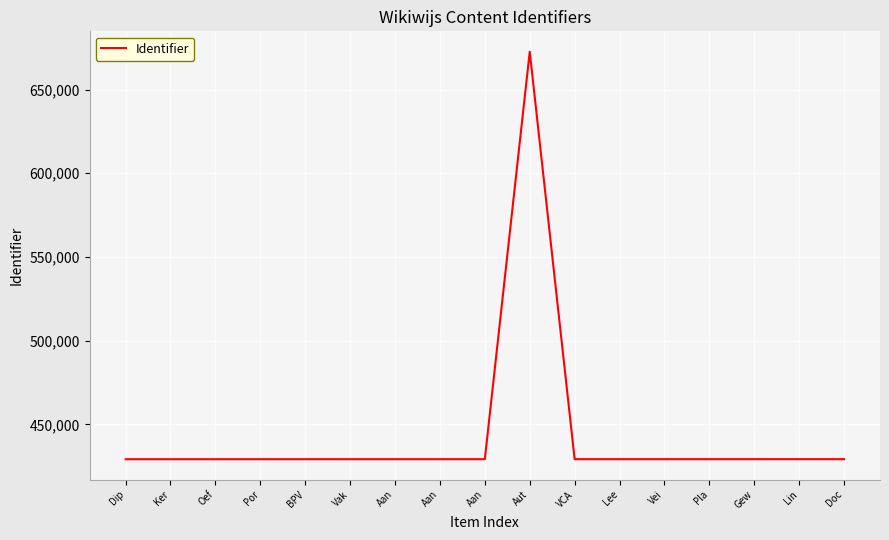

What is the value of the 3rd point from the left?

429222